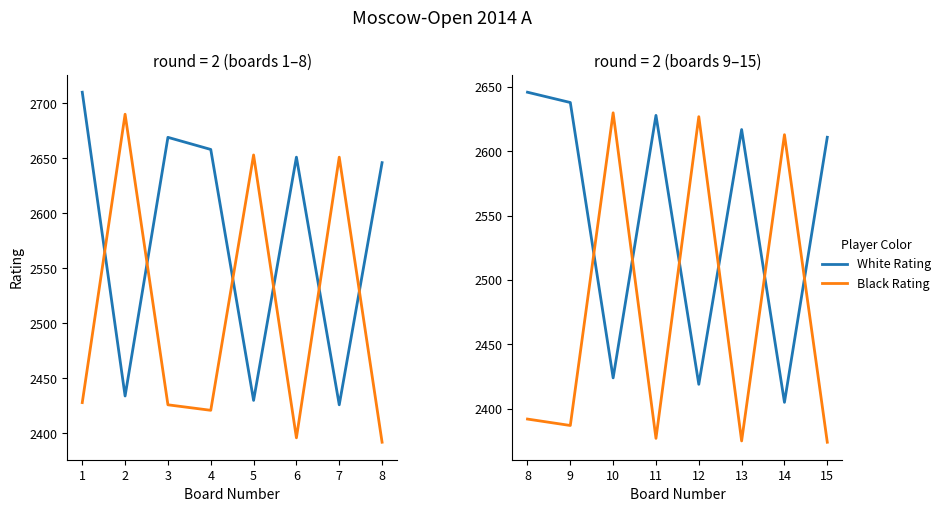

How many values in the Black Rating series are below 2392?

4